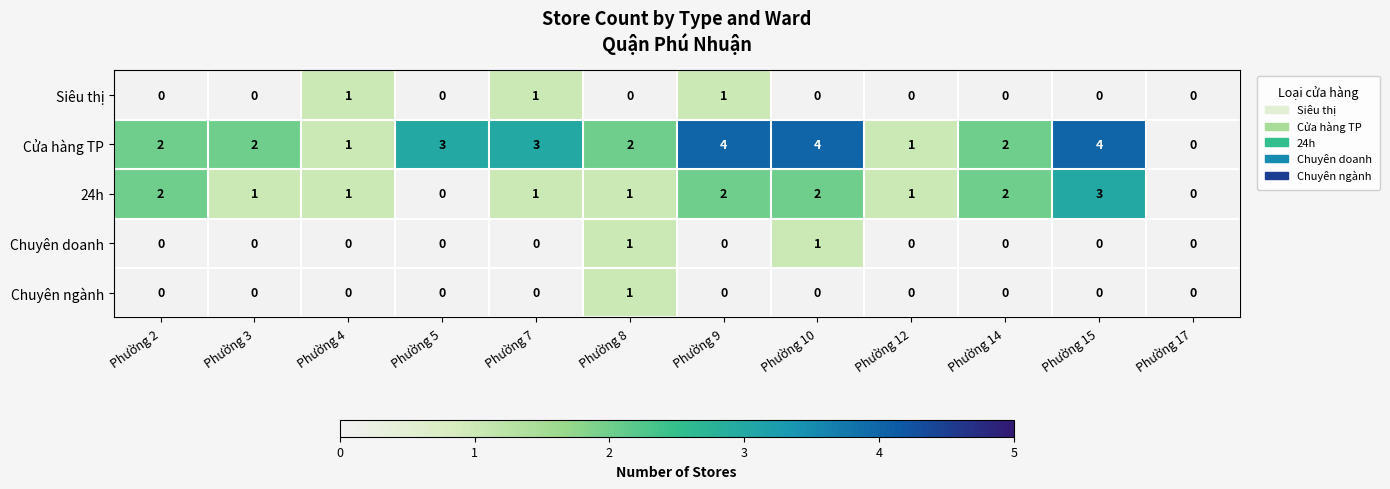

Count the 24h values in the range 1 to 2.

9